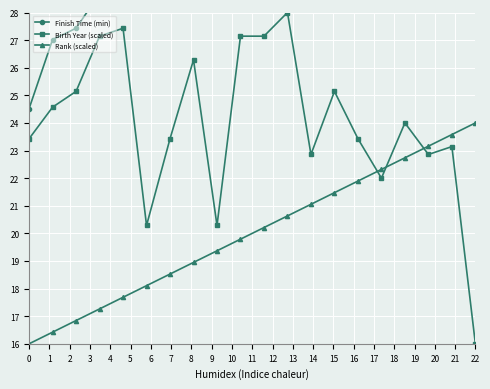

Is this an area chart (filled region under the line)?

No